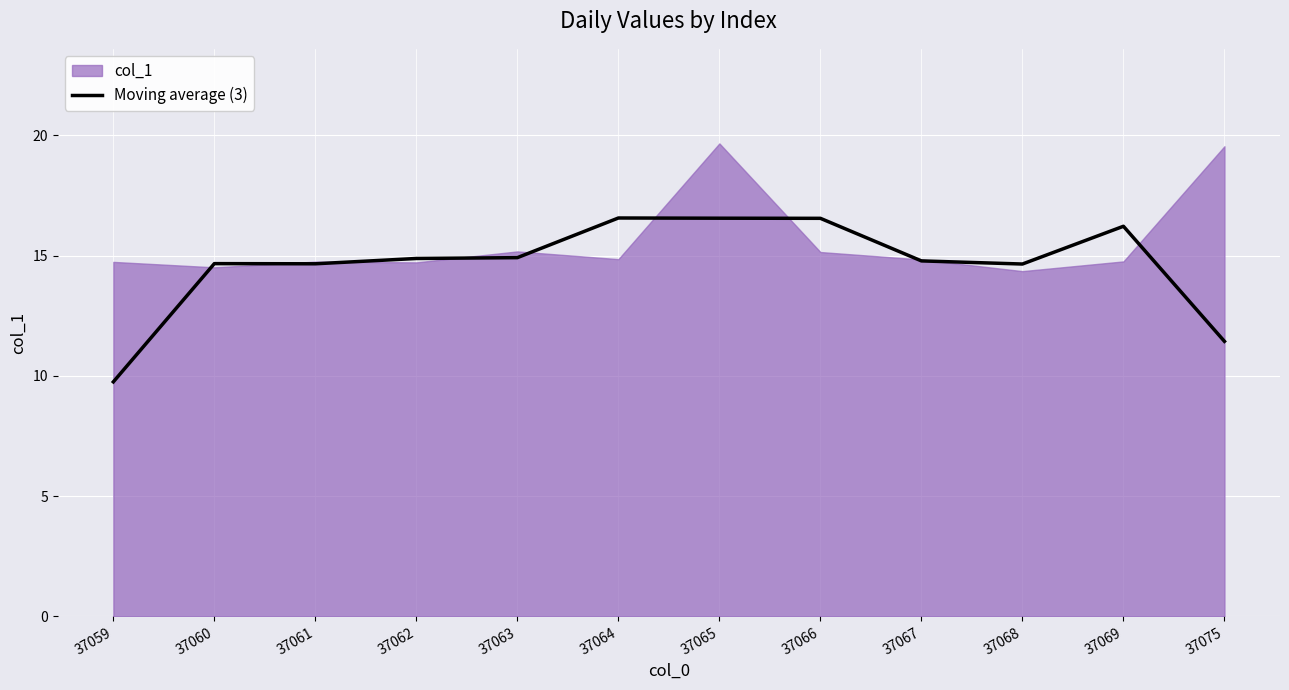

Reading left to right, transcribe all the data shown in this chart.

9.7	14.7	14.7	14.9	14.9	16.6	16.6	16.5	14.8	14.6	16.2	11.4